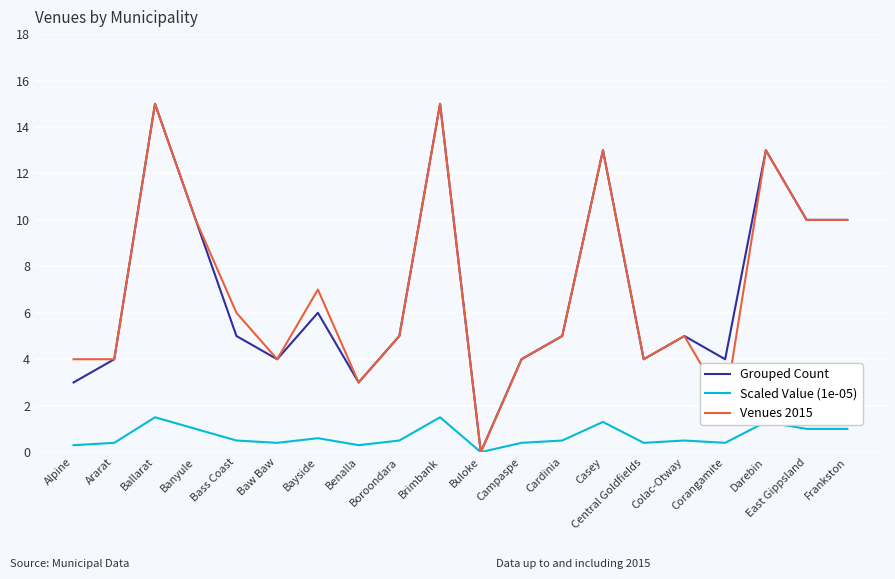

Reading right to left, extract all data points from this chart.

Grouped Count: Frankston=10.0	East Gippsland=10.0	Darebin=13.0	Corangamite=4.0	Colac-Otway=5.0	Central Goldfields=4.0	Casey=13.0	Cardinia=5.0	Campaspe=4.0	Buloke=0.0	Brimbank=15.0	Boroondara=5.0	Benalla=3.0	Bayside=6.0	Baw Baw=4.0	Bass Coast=5.0	Banyule=10.0	Ballarat=15.0	Ararat=4.0	Alpine=3.0
Scaled Value (1e-05): Frankston=1.0	East Gippsland=1.0	Darebin=1.3	Corangamite=0.4	Colac-Otway=0.5	Central Goldfields=0.4	Casey=1.3	Cardinia=0.5	Campaspe=0.4	Buloke=0.0	Brimbank=1.5	Boroondara=0.5	Benalla=0.3	Bayside=0.6	Baw Baw=0.4	Bass Coast=0.5	Banyule=1.0	Ballarat=1.5	Ararat=0.4	Alpine=0.3
Venues 2015: Frankston=10.0	East Gippsland=10.0	Darebin=13.0	Corangamite=2.0	Colac-Otway=5.0	Central Goldfields=4.0	Casey=13.0	Cardinia=5.0	Campaspe=4.0	Buloke=0.0	Brimbank=15.0	Boroondara=5.0	Benalla=3.0	Bayside=7.0	Baw Baw=4.0	Bass Coast=6.0	Banyule=10.0	Ballarat=15.0	Ararat=4.0	Alpine=4.0